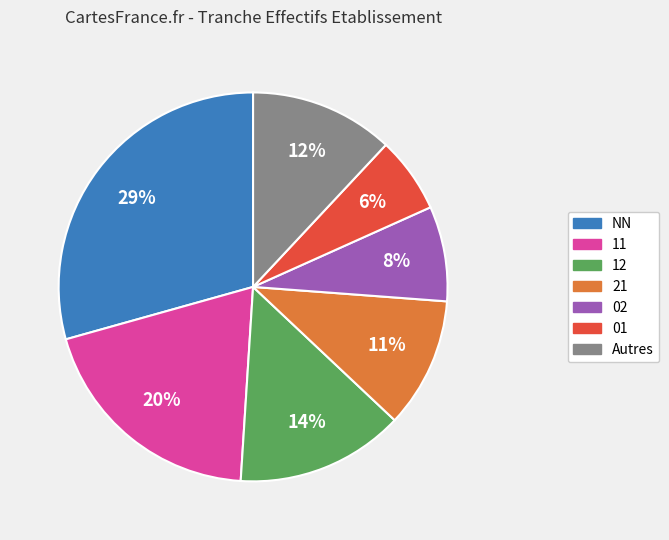

Does any single category account for the majority?

No